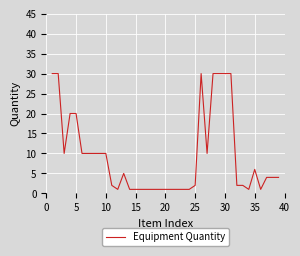

What is the difference between the maximum and minimum values?

29